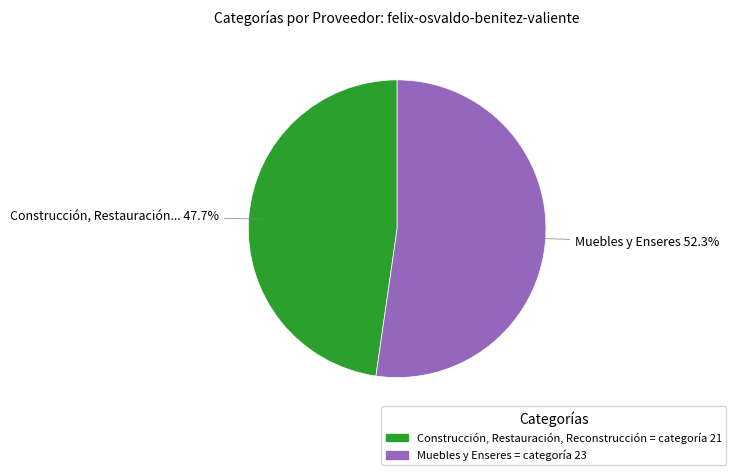

Is there any slice that represents more than half of the pie?

Yes